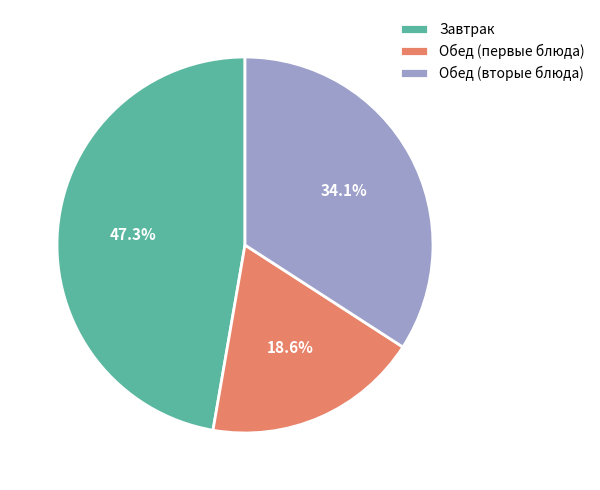

Approximately how many times larger is the value at Обед (вторые блюда) compared to Завтрак?

0.7